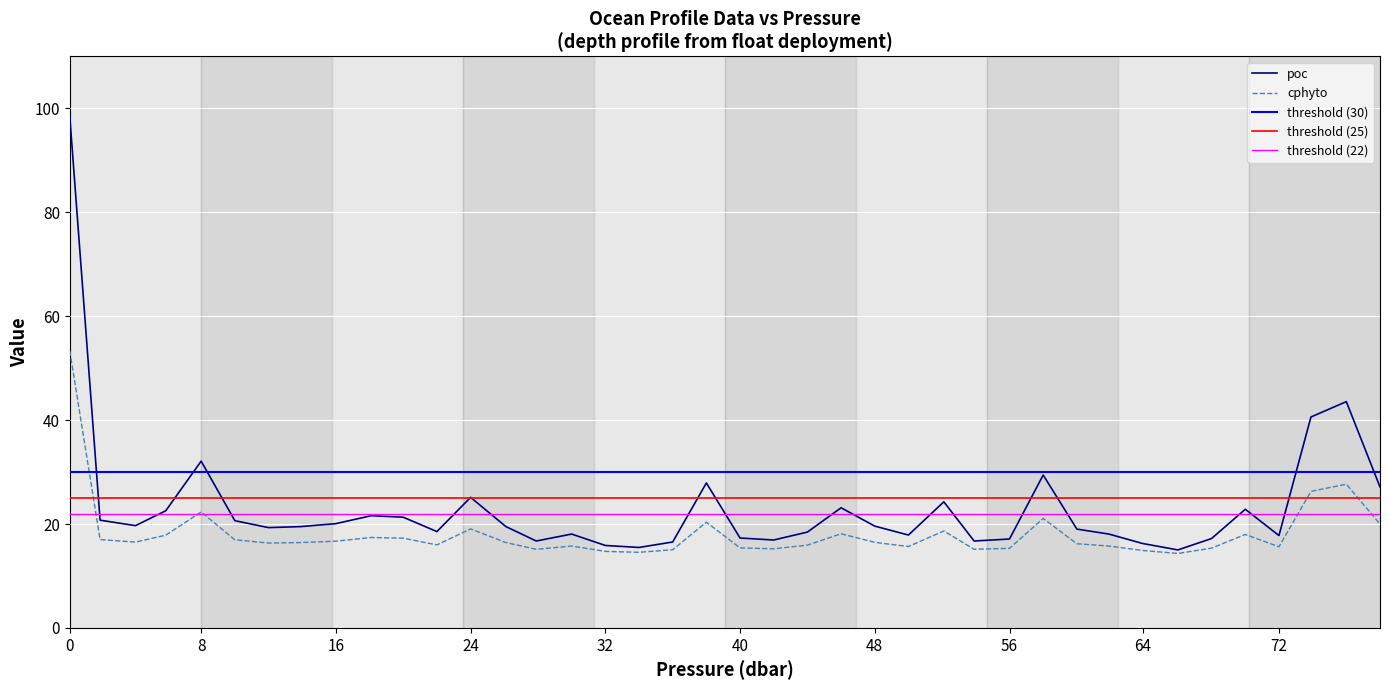

Is it true that poc equals 27.3 at 72?

False